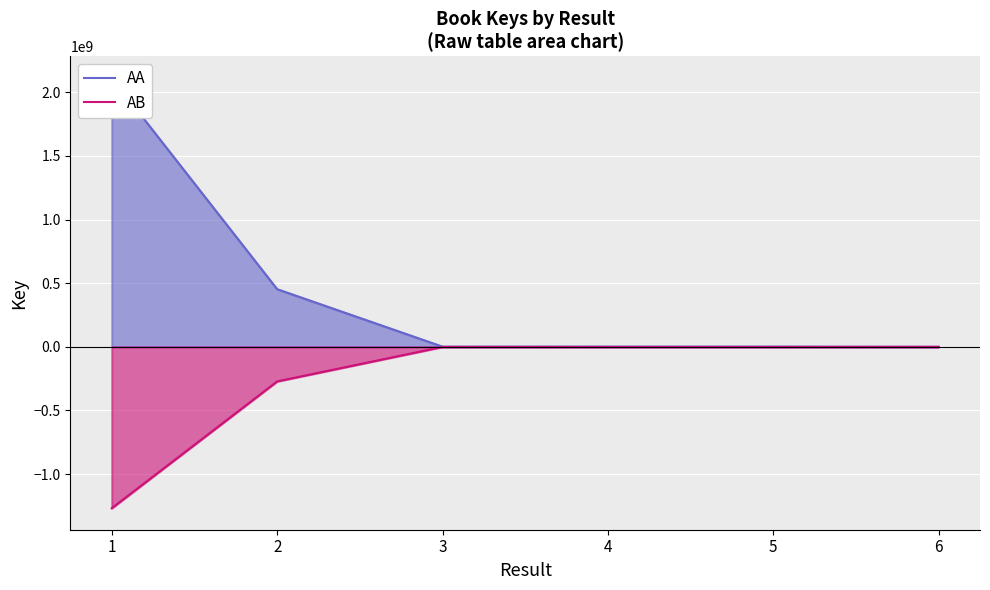

Reading left to right, transcribe all the data shown in this chart.

AA: 2113097926.0	452933368.0	1349984.0	1783502.0	1788371.0	6349.0
AB: -1267858755.6	-271760020.8	-809990.4	-1070101.2	-1073022.6	-3809.4